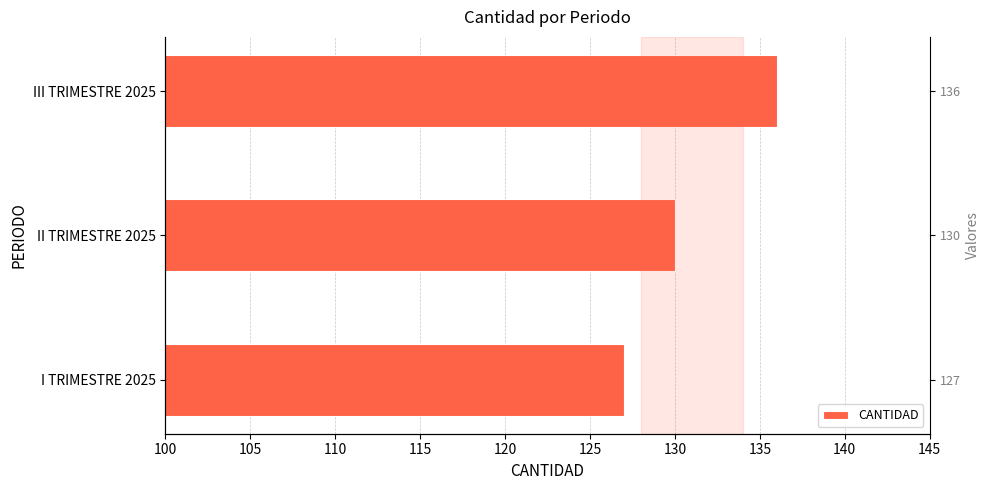

How many bars are there in total?

3